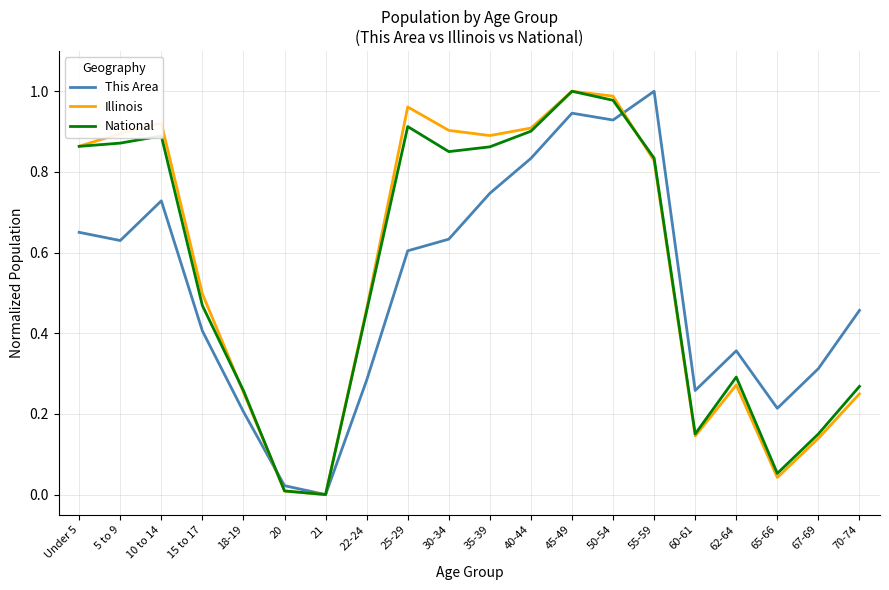

Which series changed the most between 21 and 50-54?

Illinois